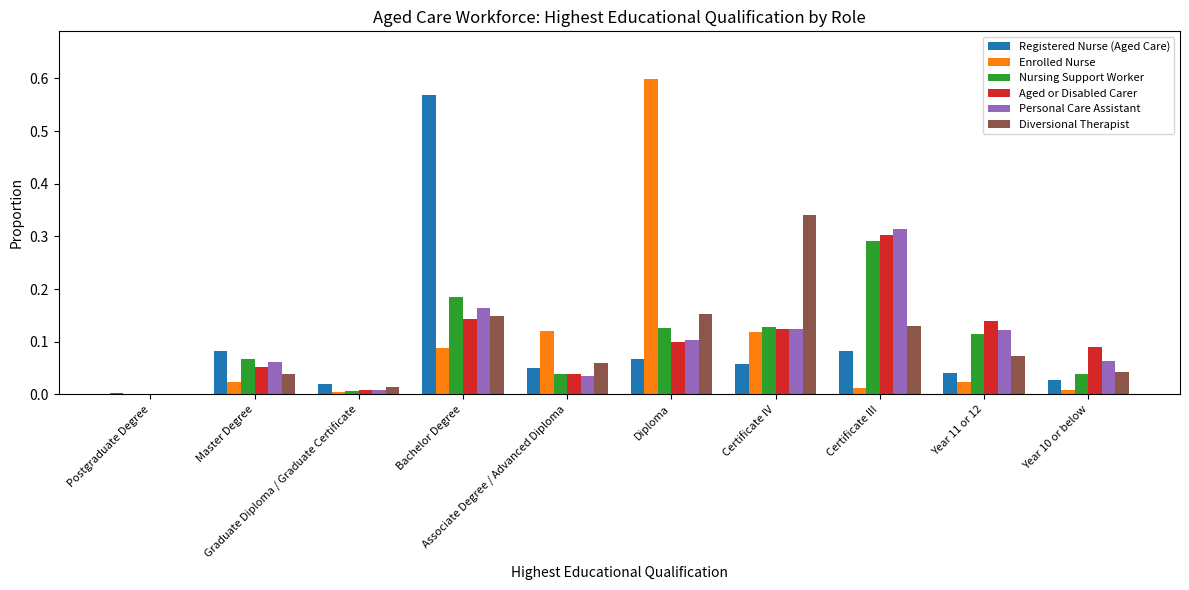

Which series has the largest range (max minus min)?

Enrolled Nurse